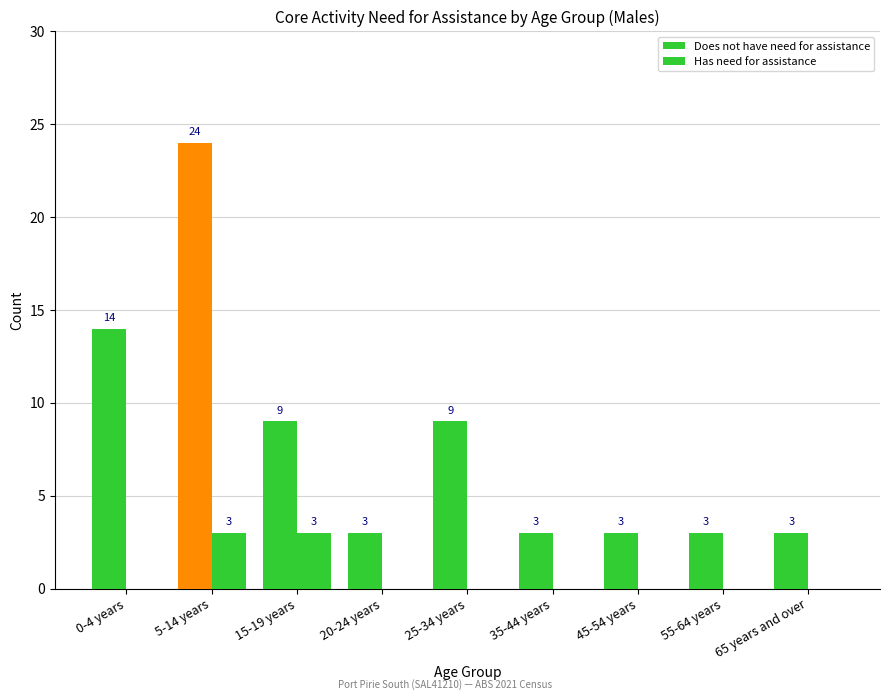

The Has need for assistance series shows -1 at 65 years and over. True or false?

False